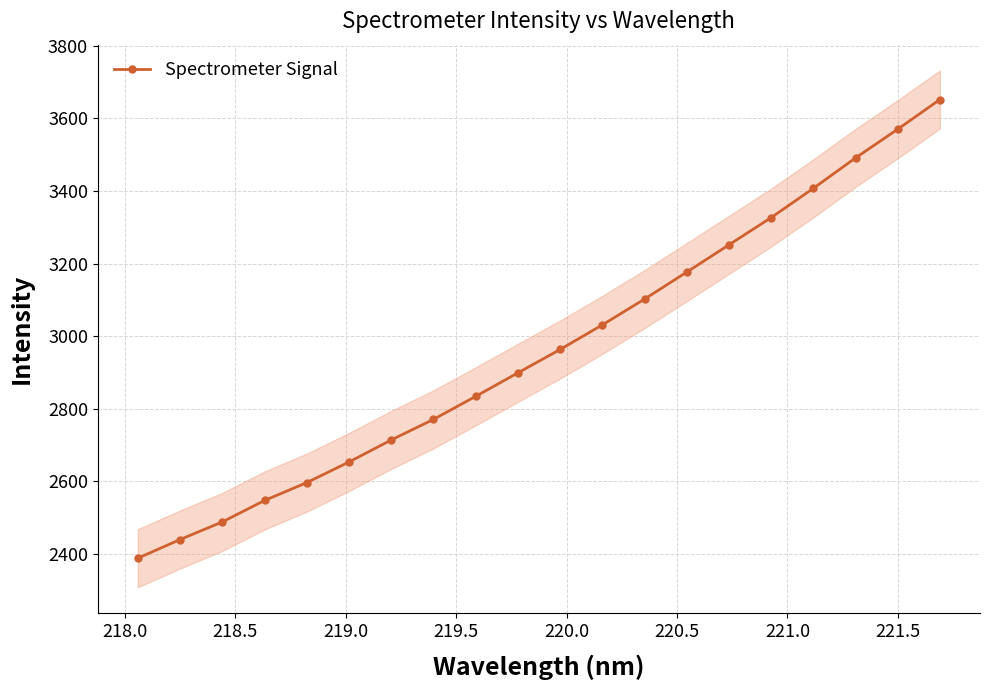

True or false: Spectrometer Signal has more than 2 points higher than both neighbors.

False